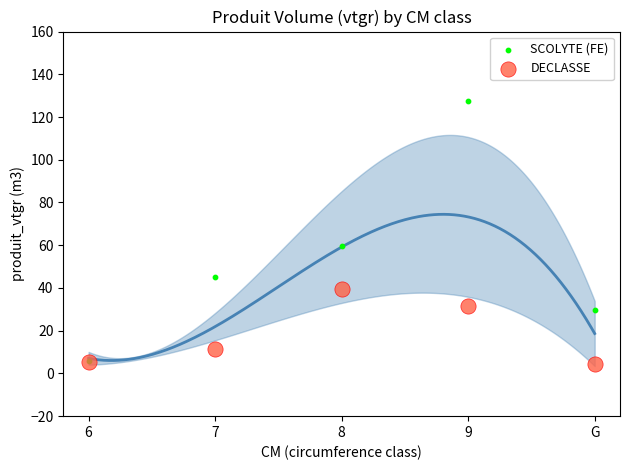

Across all series, what Y value is closest to 66?

59.8